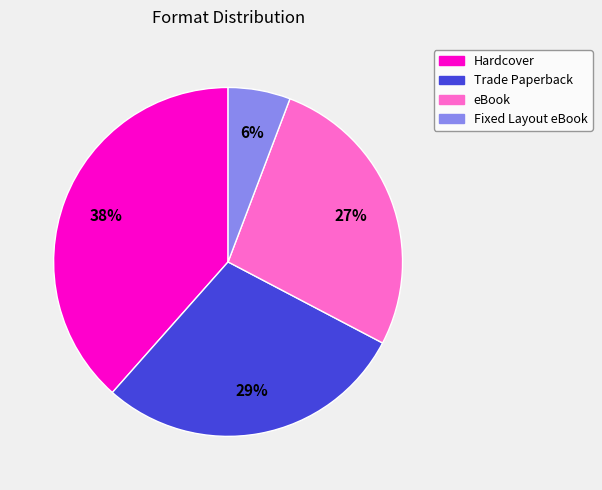

What is the largest slice in the pie chart?

Hardcover